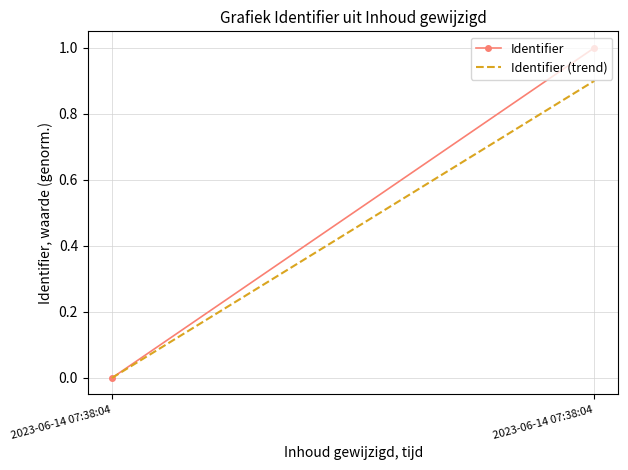

The Identifier series shows 1.0 at 2023-06-14 07:38:04. True or false?

True